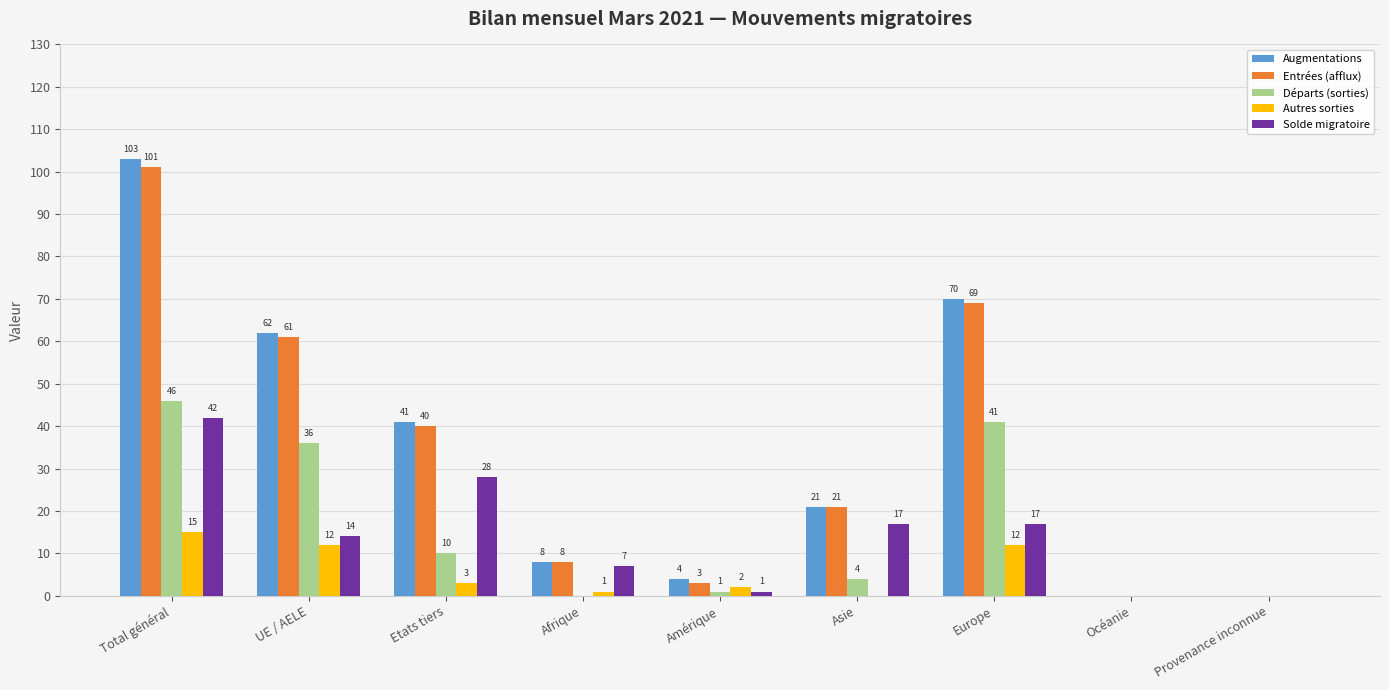

Where does the Solde migratoire series first go above 14?

Total général